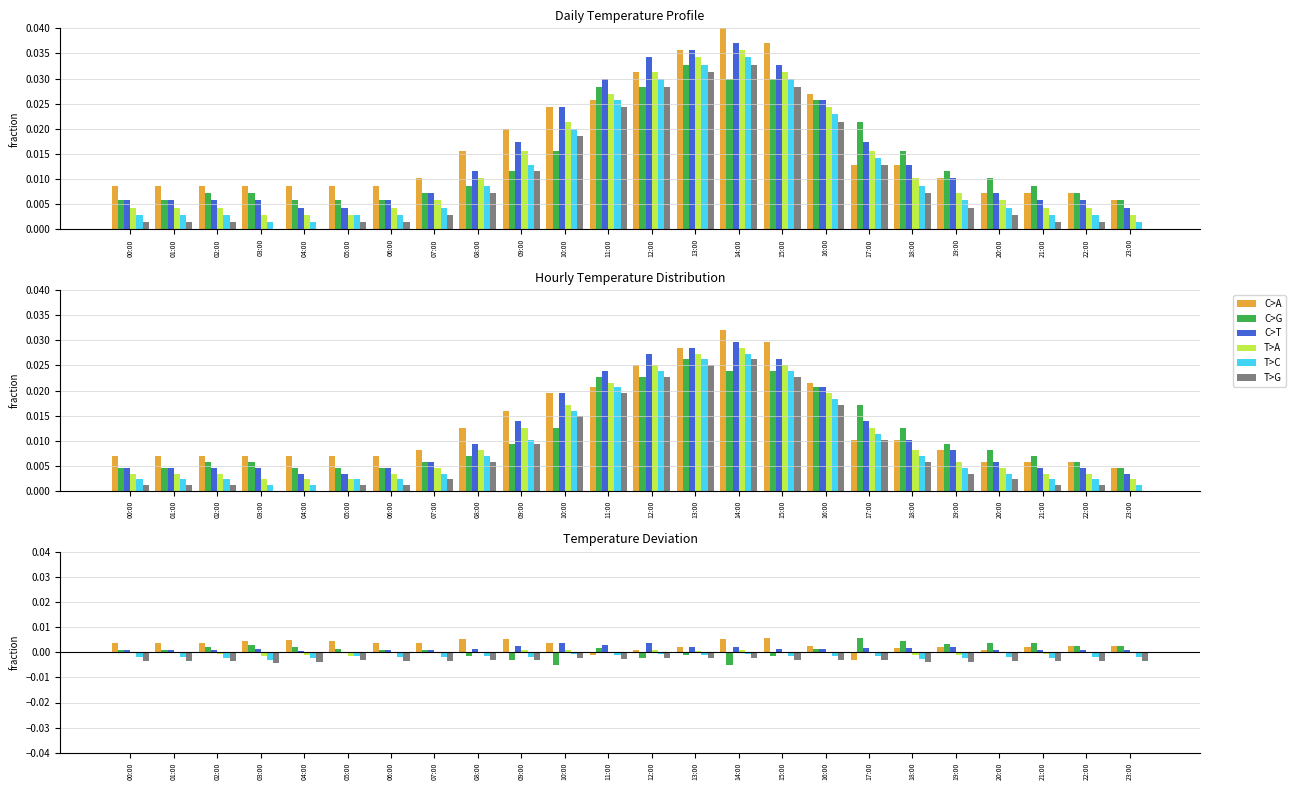

Is it true that C>G equals 0.0 at 01:00?

False